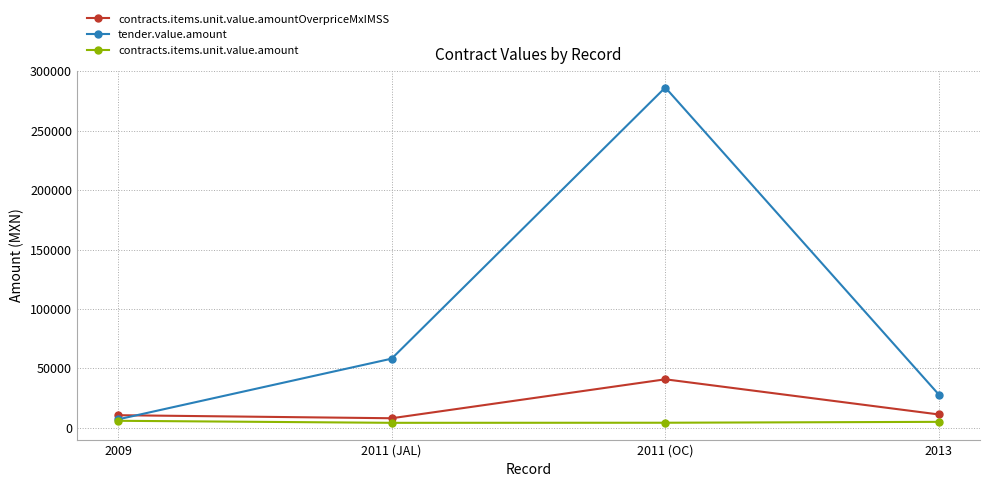

True or false: tender.value.amount has more than 1 points higher than both neighbors.

False